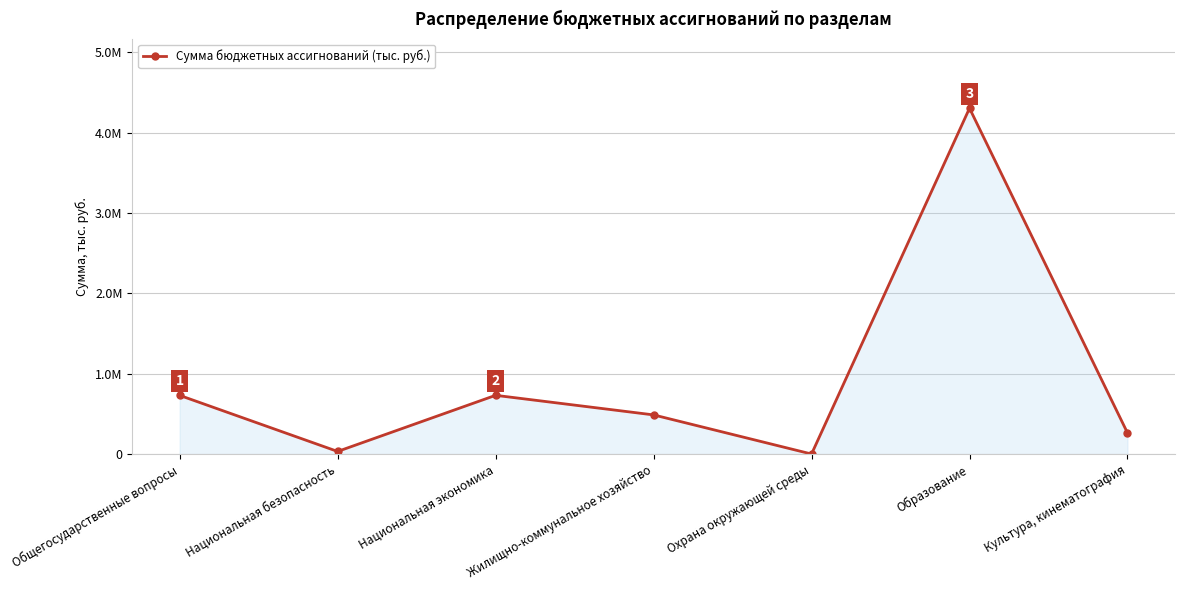

Rank the categories by value from lowest to highest.

Охрана окружающей среды, Национальная безопасность, Культура, кинематография, Жилищно-коммунальное хозяйство, Общегосударственные вопросы, Национальная экономика, Образование